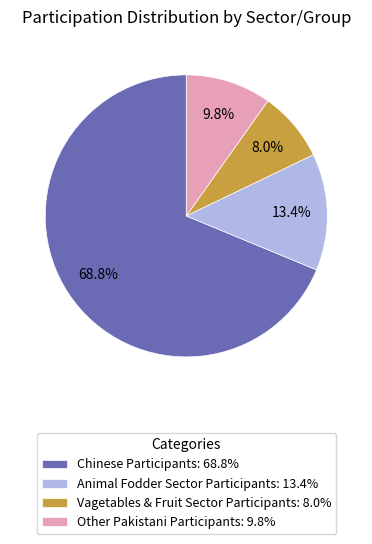

How many slices are in this pie chart?

4